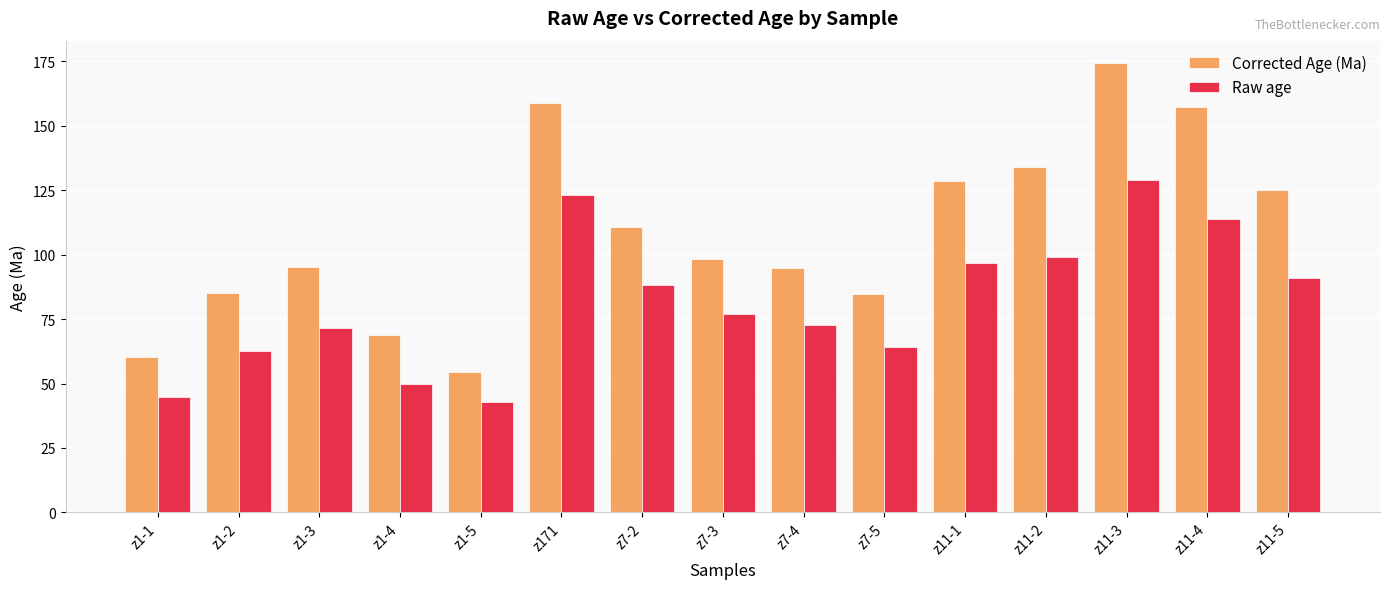

Which series has the largest total across all categories?

Corrected Age (Ma)